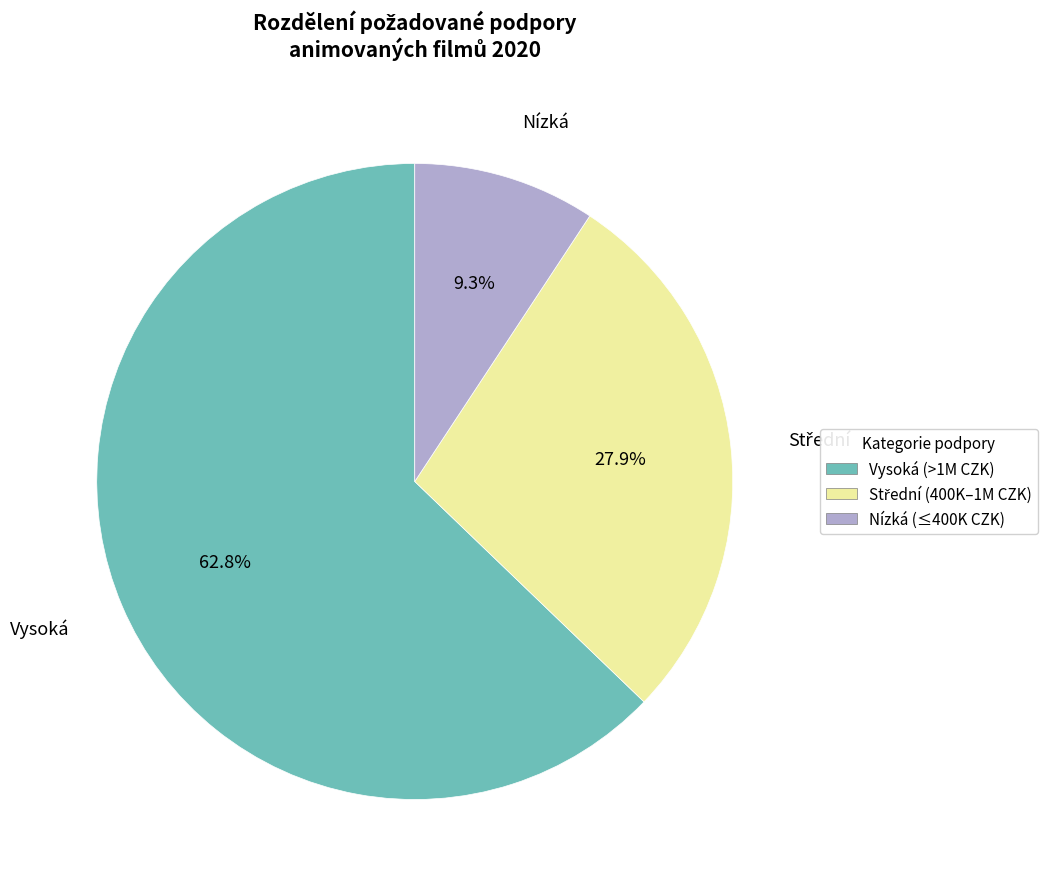

Which has a higher value, Vysoká (>1M CZK) or Nízká (≤400K CZK)?

Vysoká (>1M CZK)